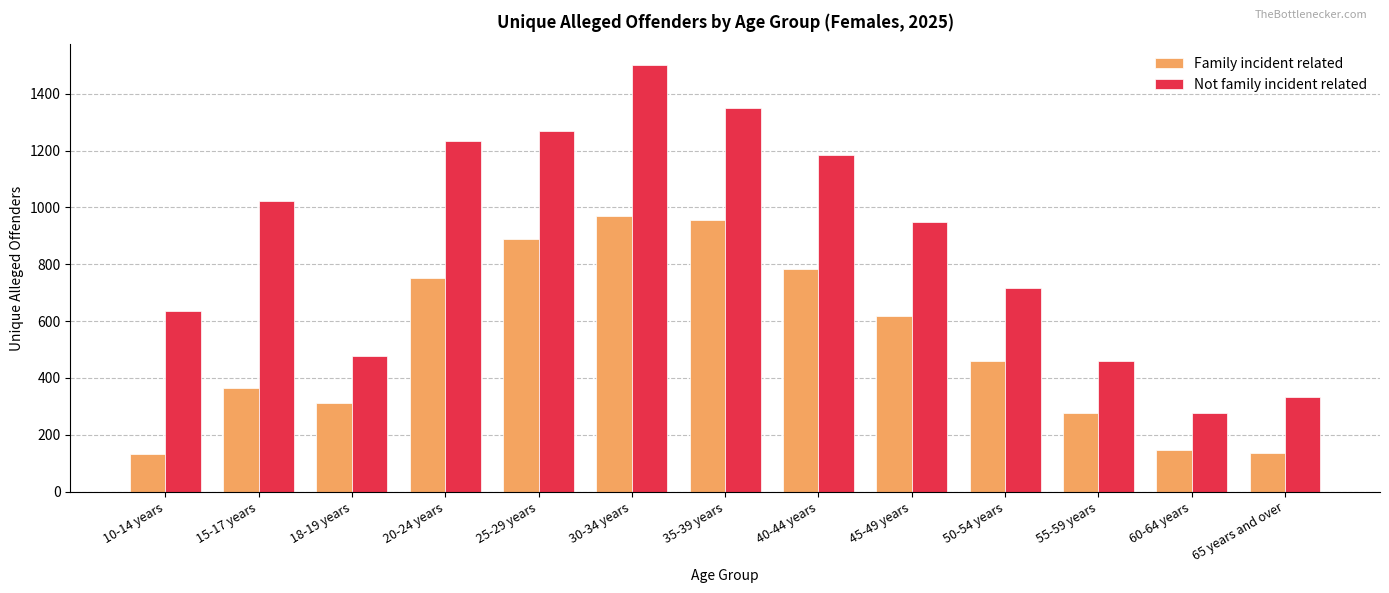

Does the chart contain stacked bars?

No